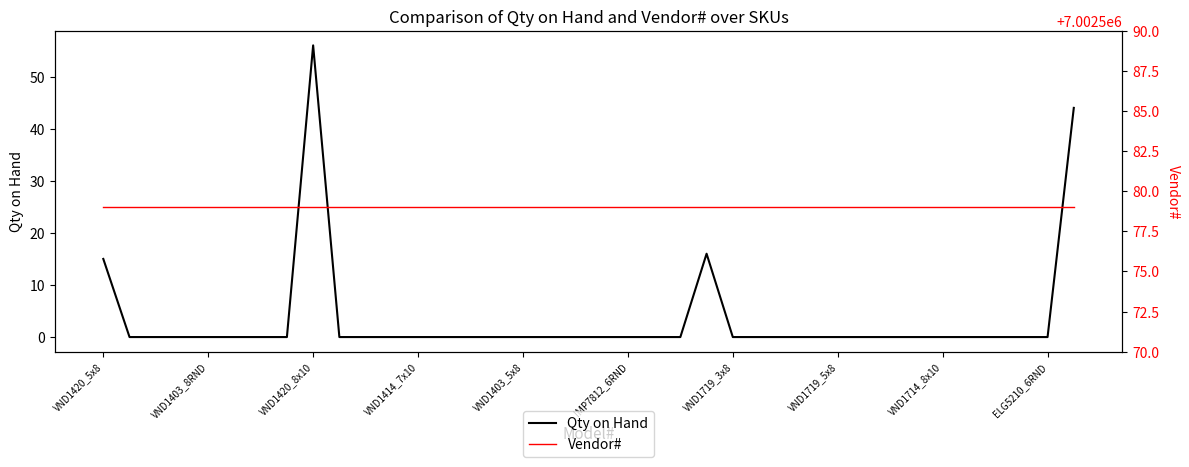

What is the value of the Vendor# point at the 30th from the left?

7002579